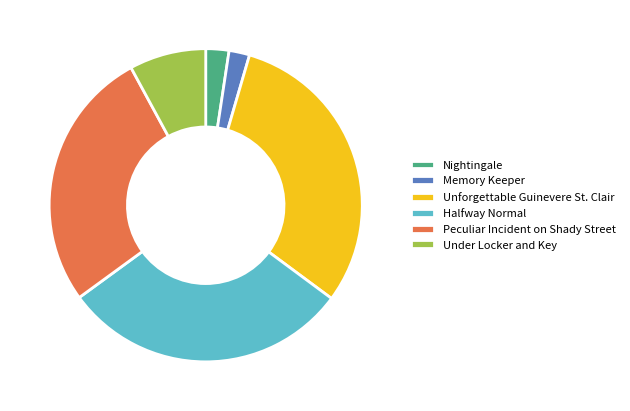

How many segments does this pie chart have?

6